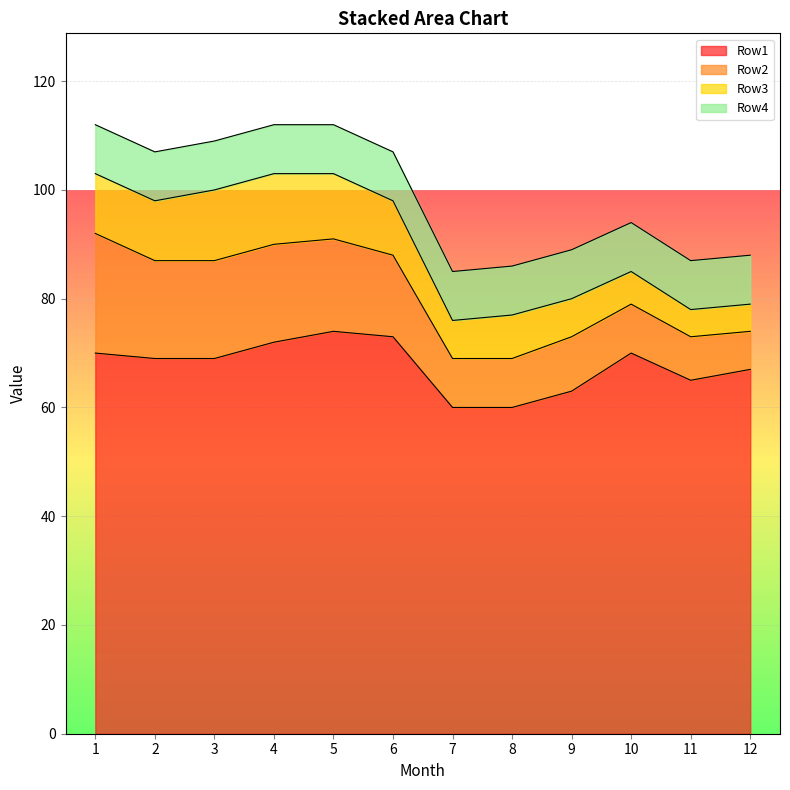

True or false: Row1 and Row2 cross at least once.

False